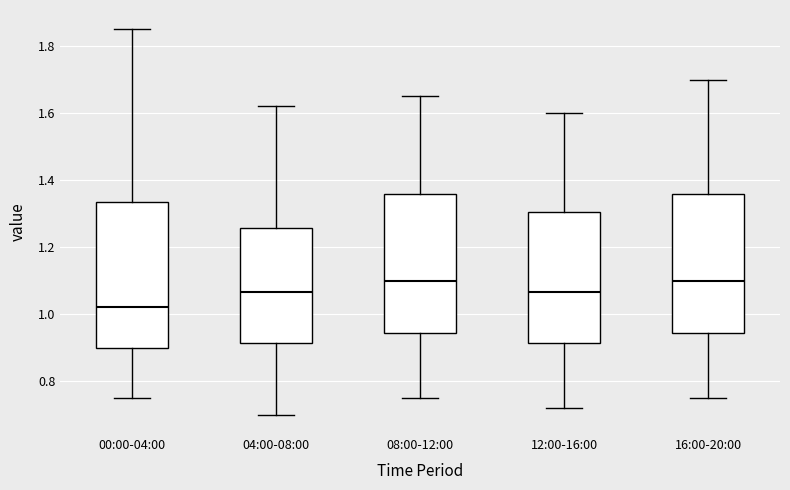

Which box is the tallest, from its lower edge to its upper edge?

00:00-04:00